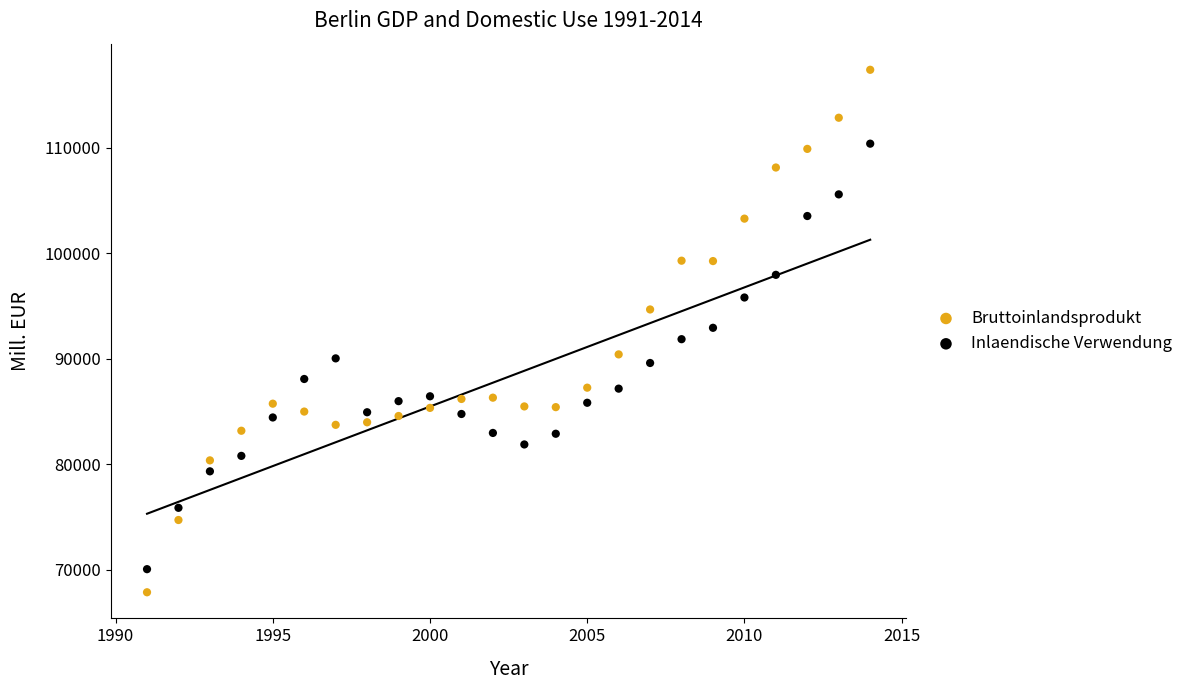

Which series reaches the minimum Y coordinate?

Bruttoinlandsprodukt